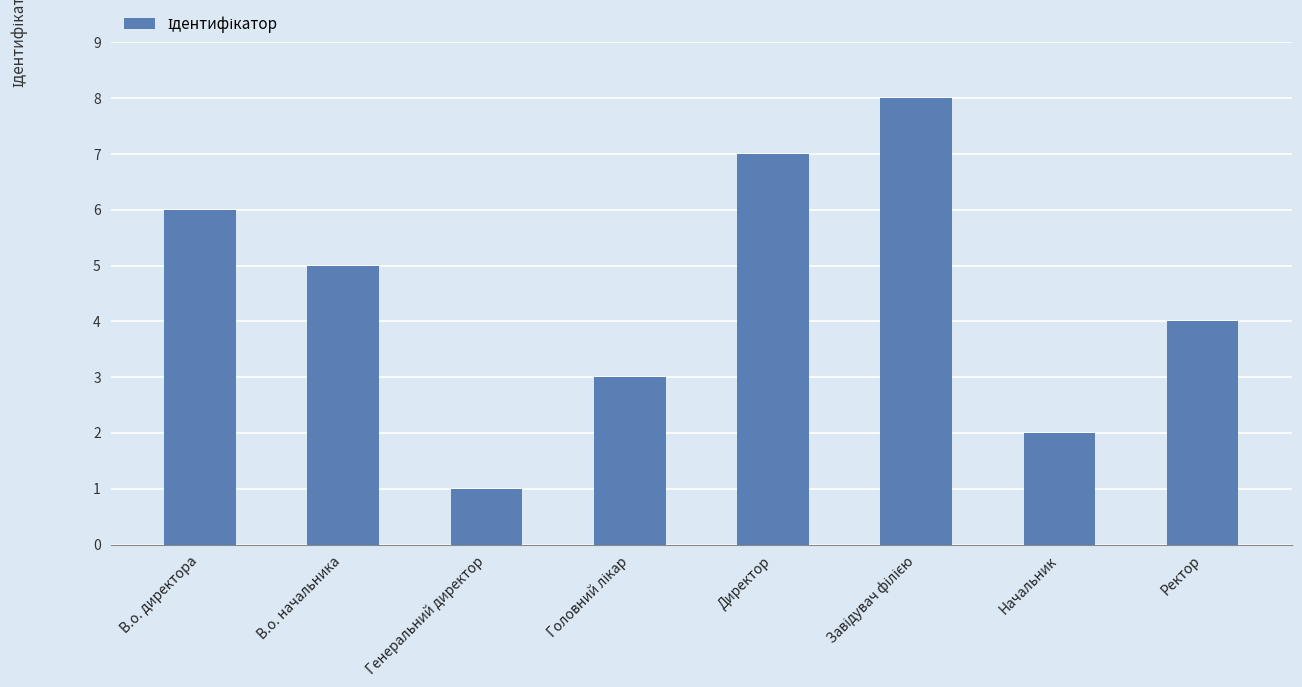

What is the greatest value displayed?

8